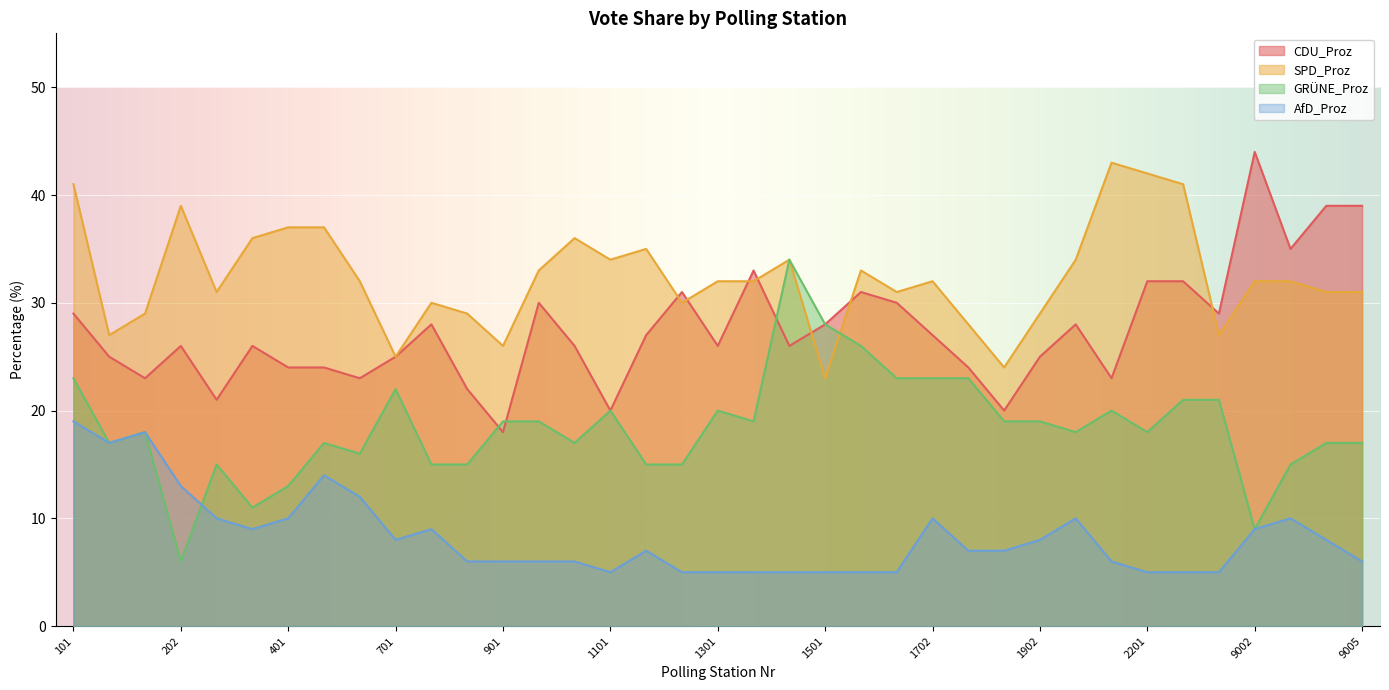

The GRÜNE_Proz series shows 9 at 1601. True or false?

False